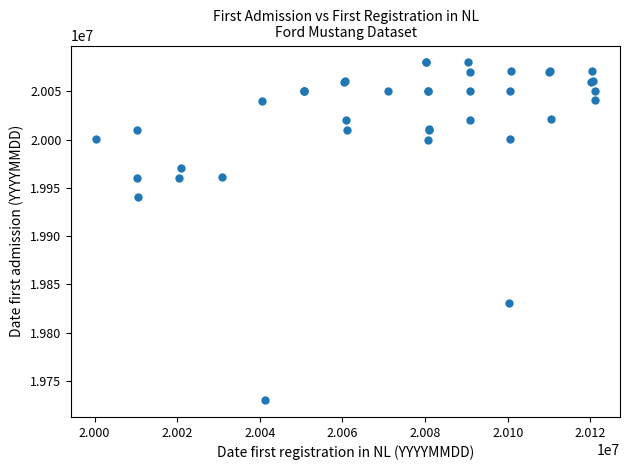

What Y value in the scatter plot is closest to 19905101?

19940820